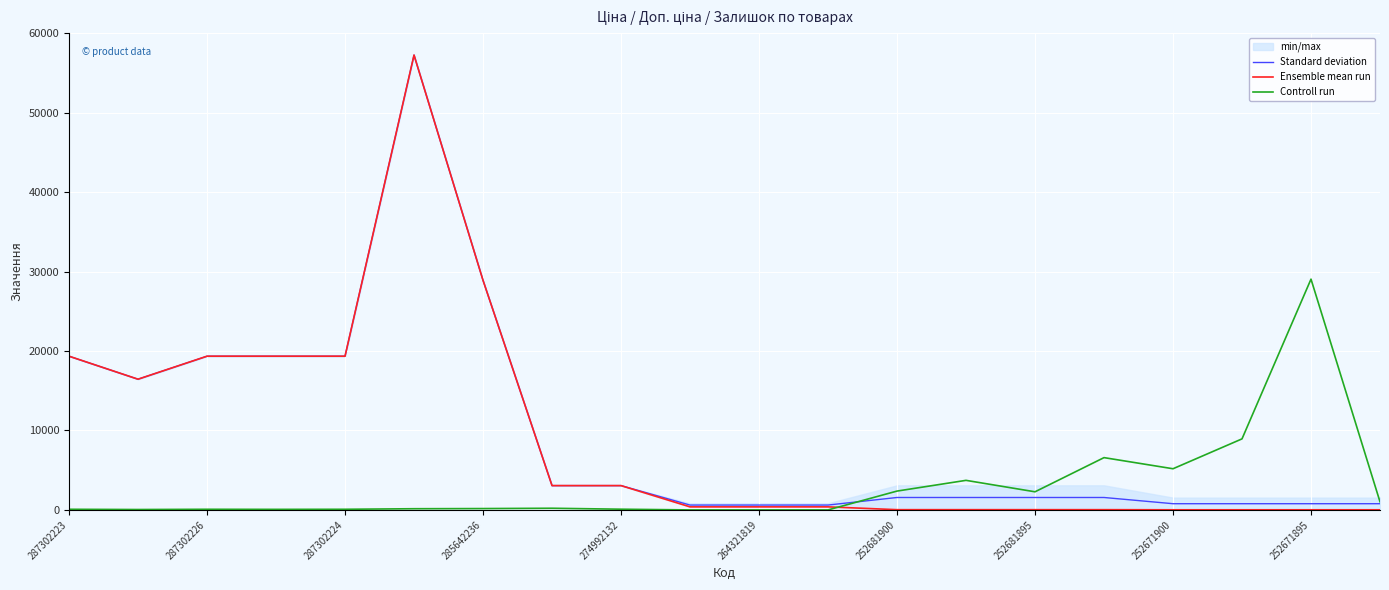

What is the highest value of the Standard deviation series?

57235.5